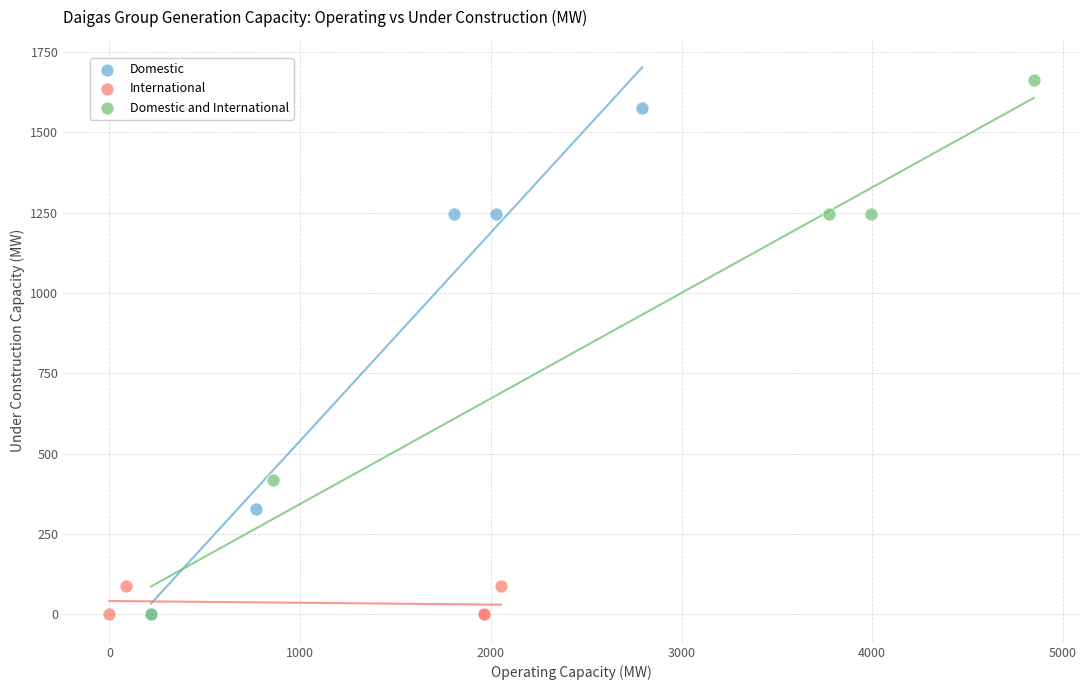

Which series has the widest spread of Y values?

Domestic and International